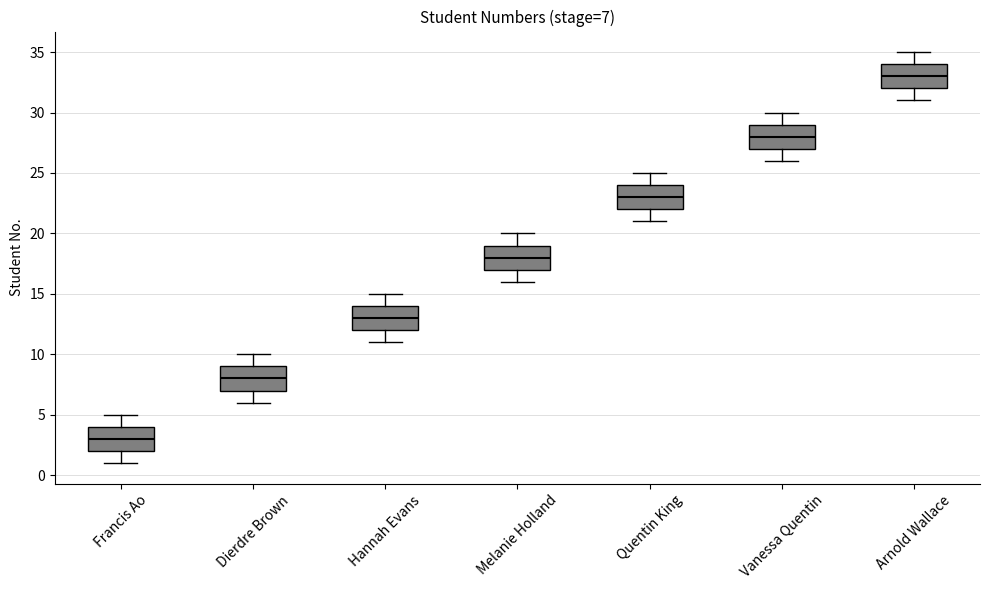

Which box's median line is the highest?

Arnold Wallace